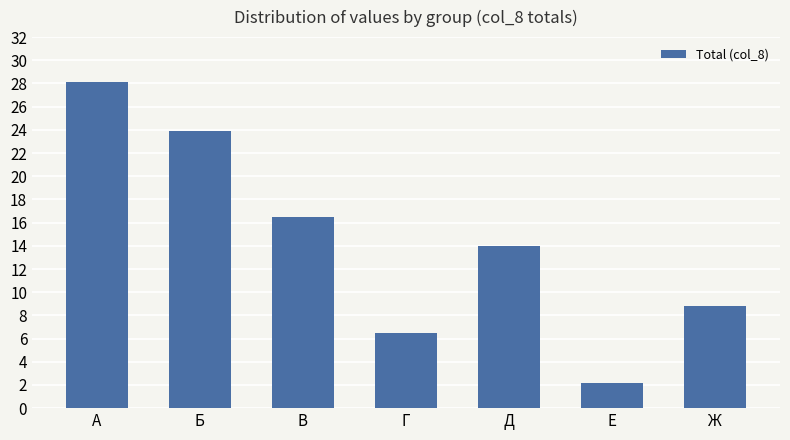

Where does the data first go above 14?

А